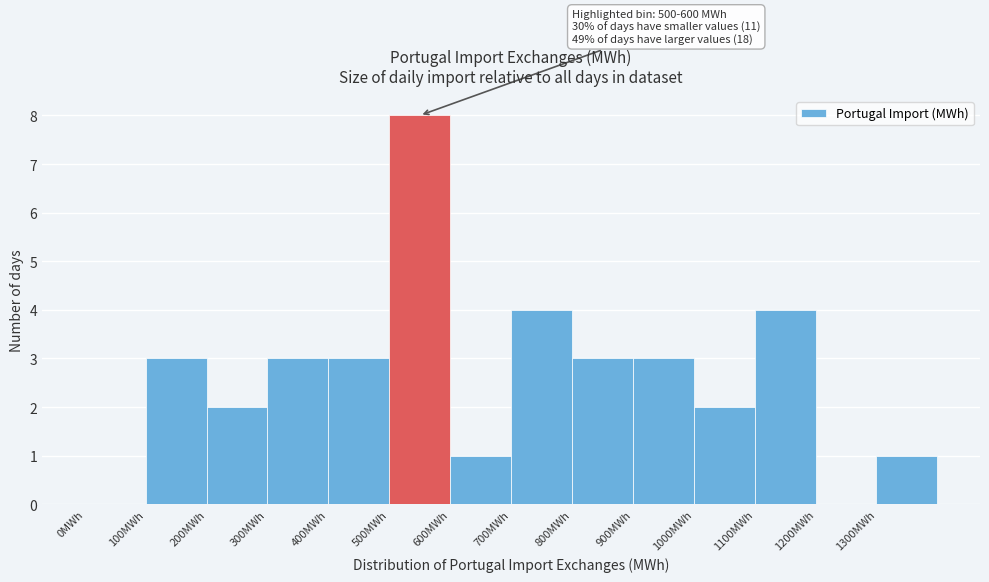

Over which range of the x-axis is the bar tallest?

500 to 600